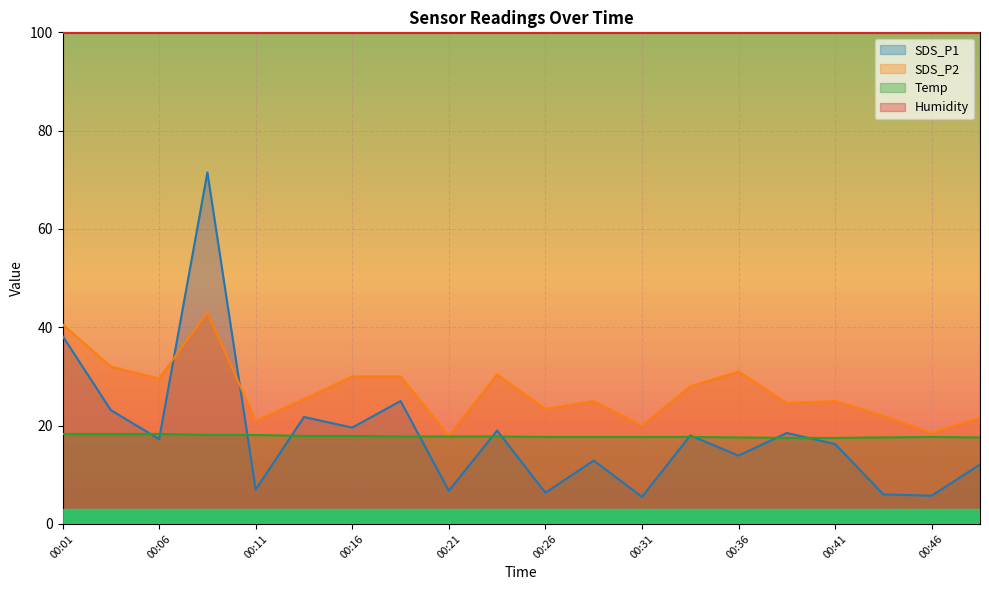

True or false: Temp and SDS_P2 intersect in this chart.

False